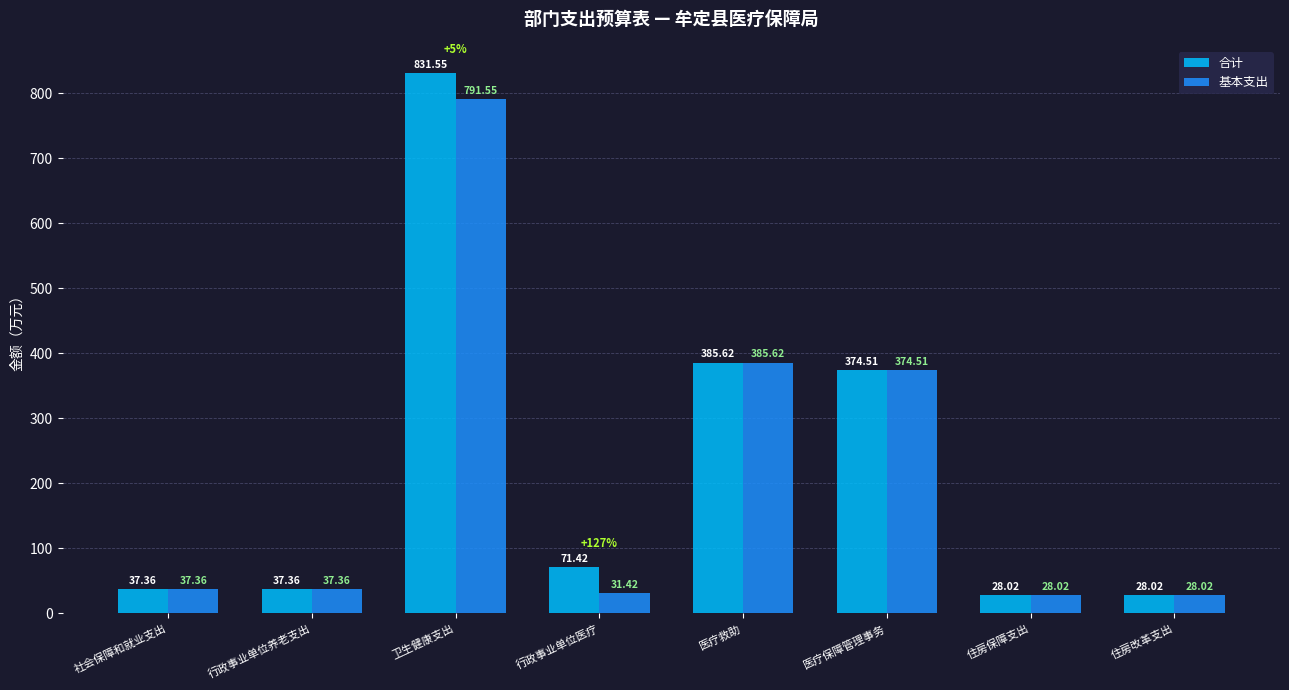

The value of 基本支出 at 行政事业单位养老支出 is 7.5. True or false?

False